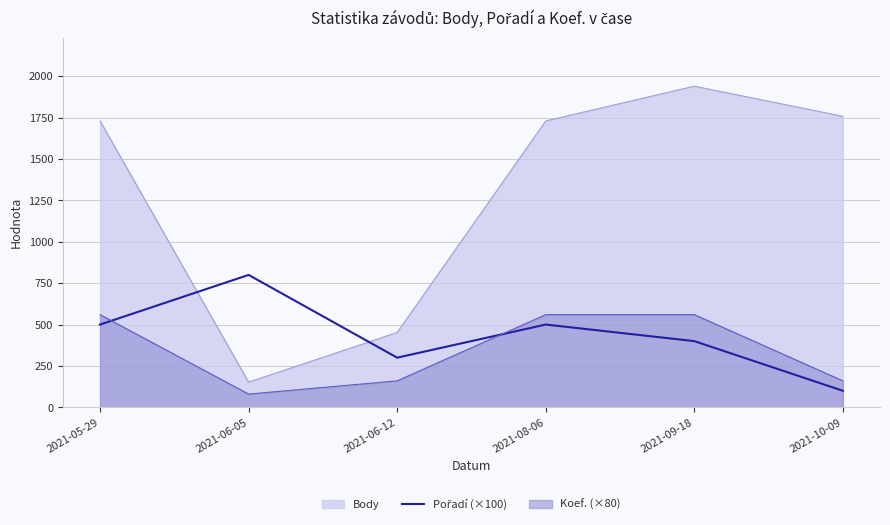

Count the number of data series in this chart.

3